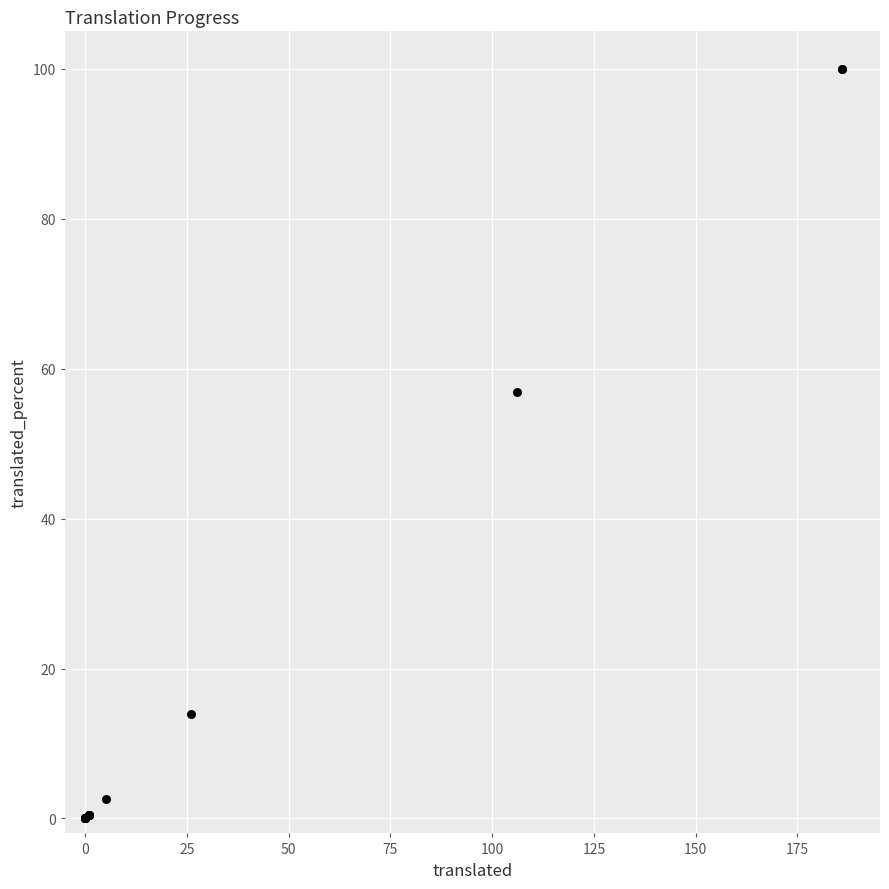

What Y value in the scatter plot is closest to 50?

56.9